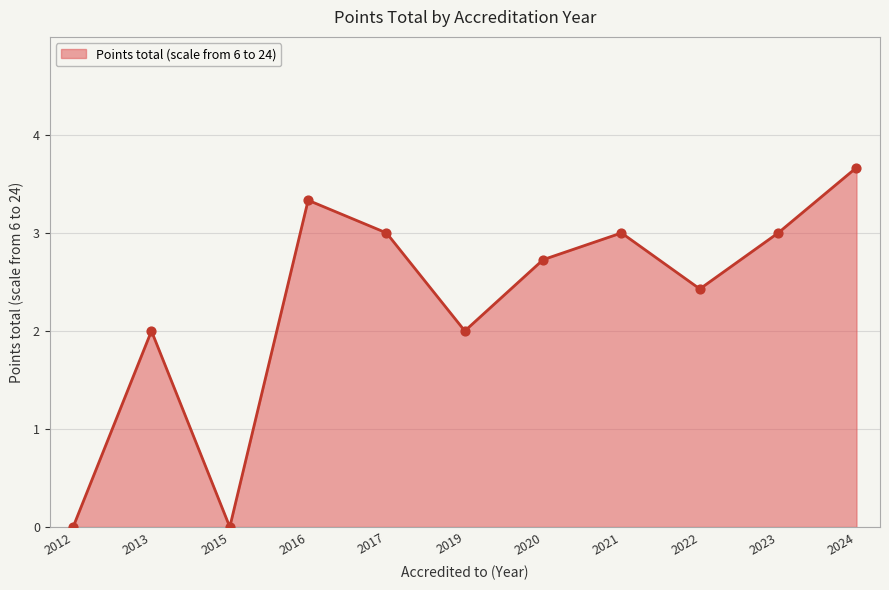

Between 2020 and 2016, which is larger?

2016